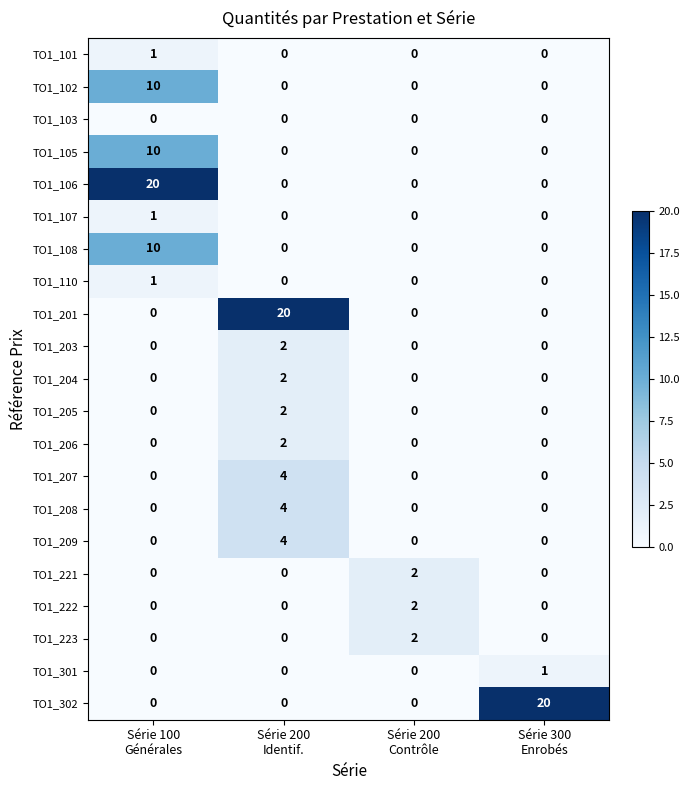

What is the maximum value shown in the chart?

20